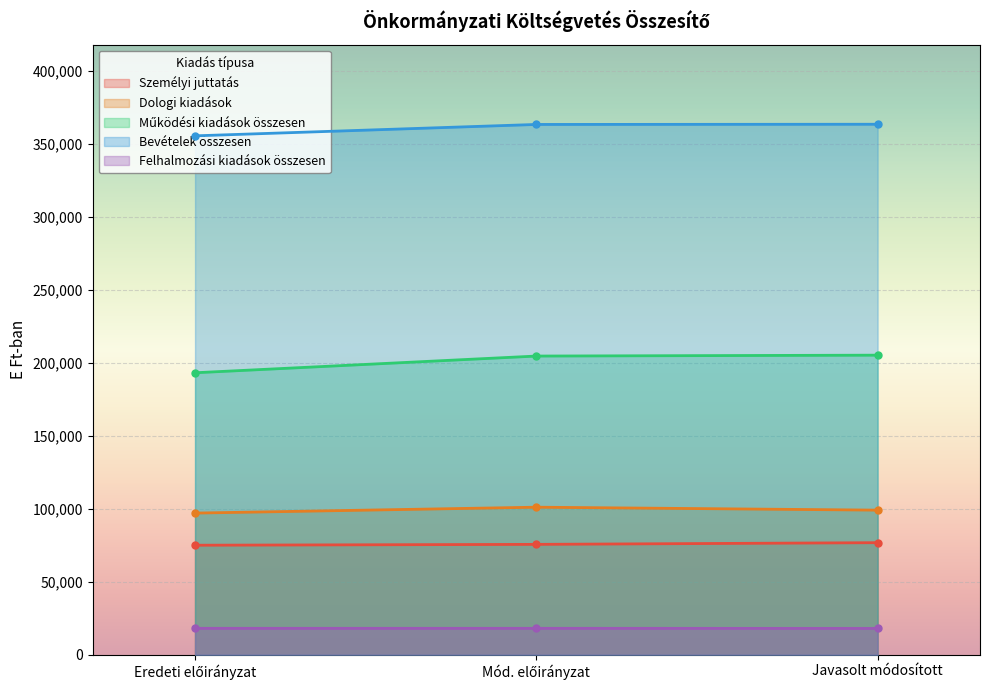

How many distinct data groups are displayed?

5